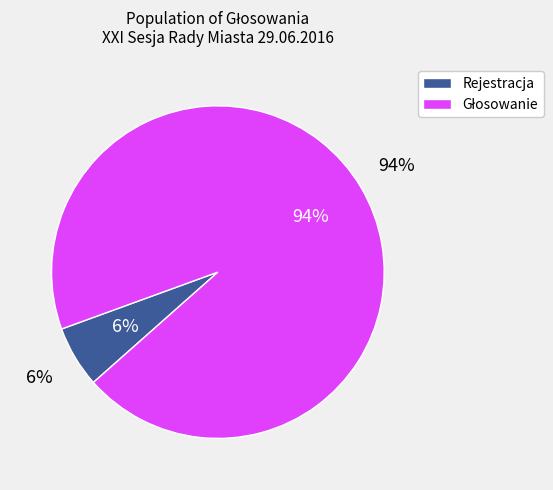

Is there any slice that represents more than half of the pie?

No